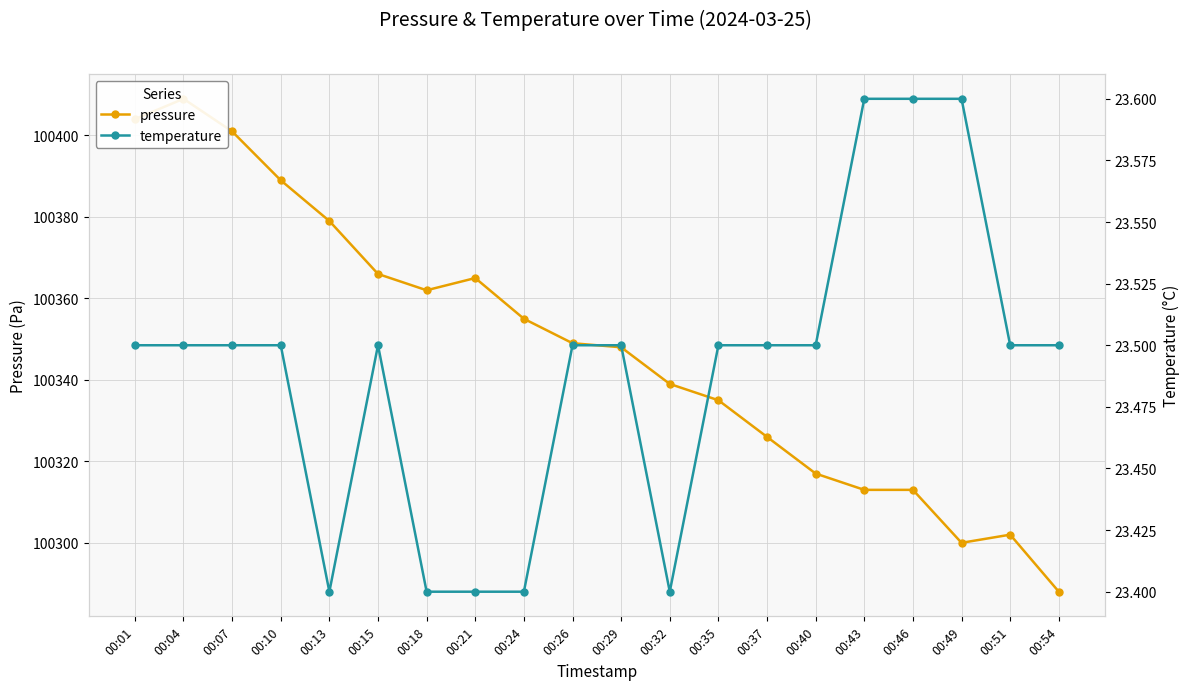

Which series has the largest total across all categories?

pressure